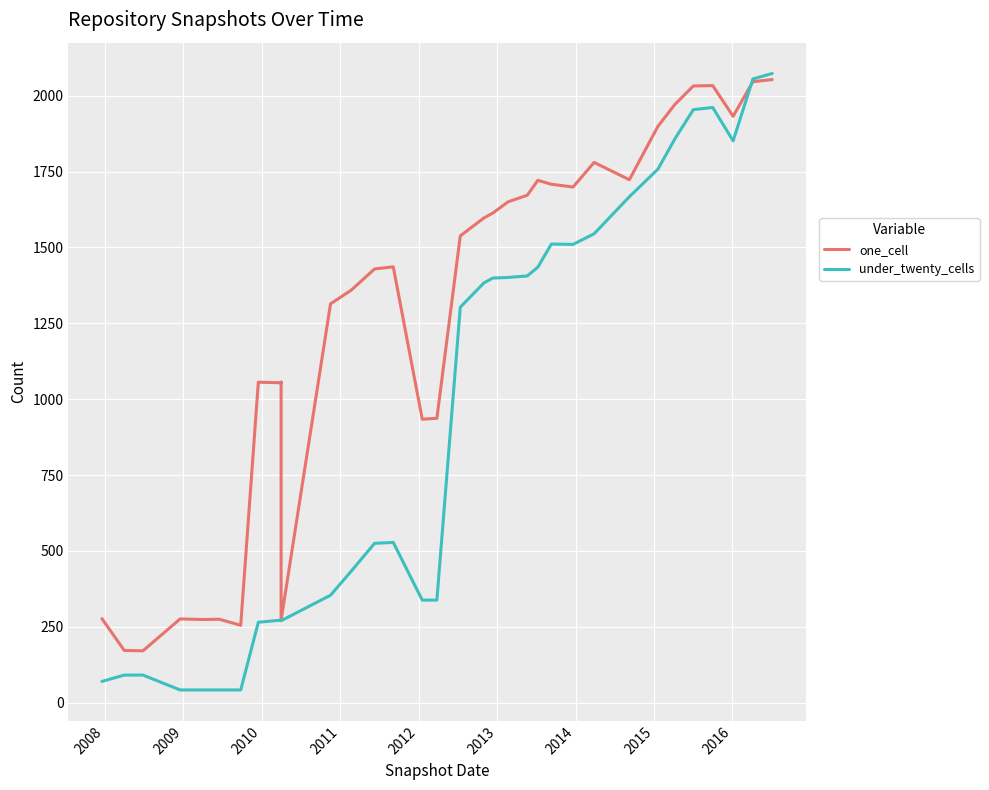

In under_twenty_cells, how many points are higher than both neighbors (excluding endpoints)?

4